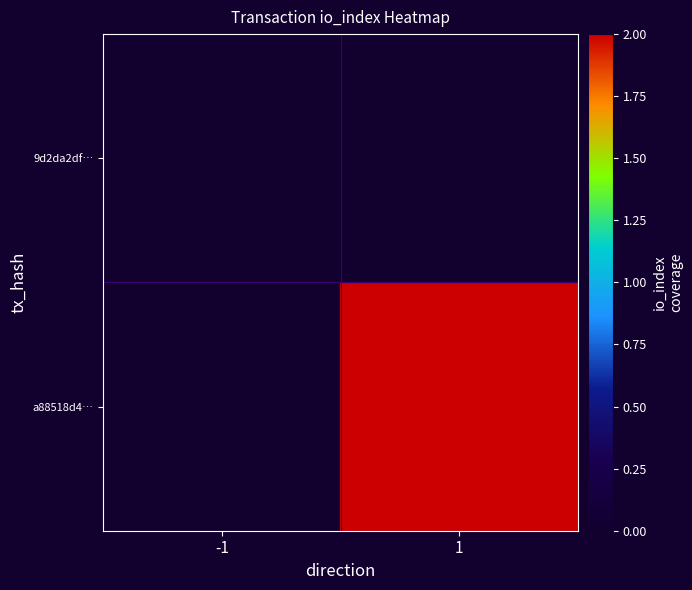

Which category has the highest value across all series?

1